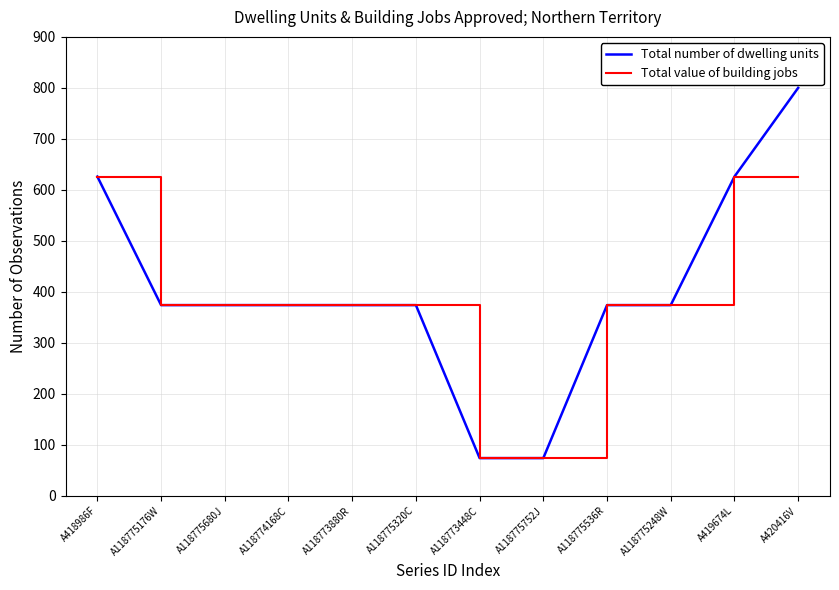

What is the highest value of the Total number of dwelling units series?

800